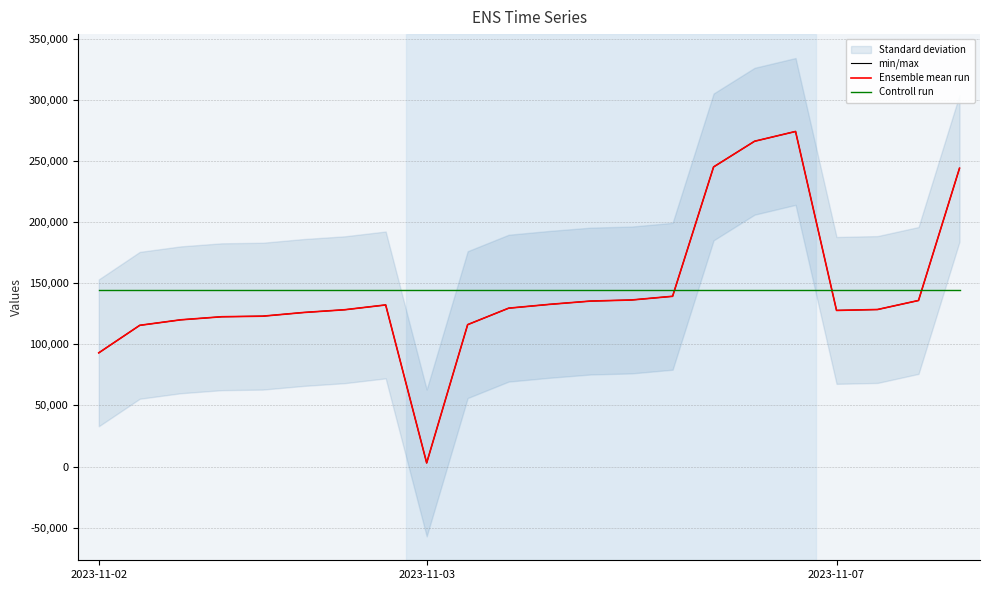

What is the value of the Ensemble mean run point at the 14th from the left?

136211.0